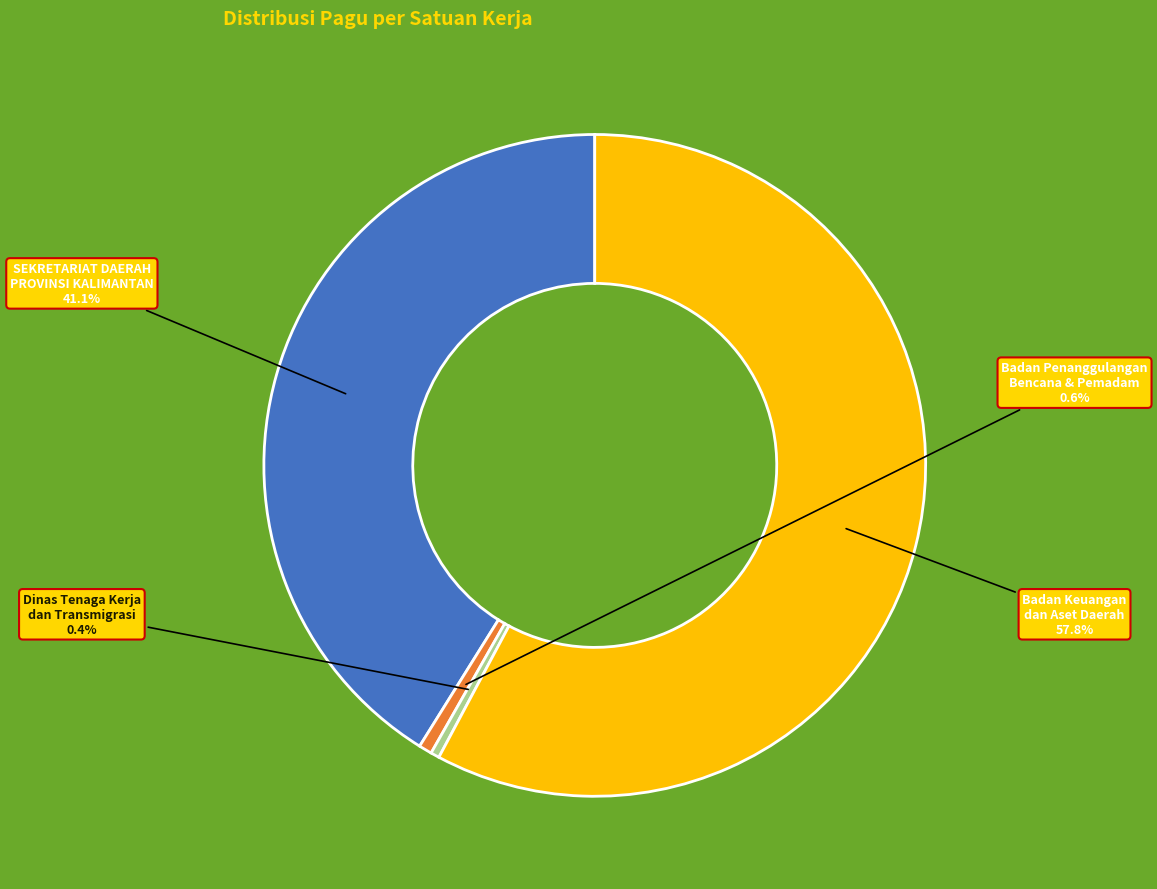

What percentage is the Badan Keuangan dan Aset Daerah slice, to the nearest percent?

58%